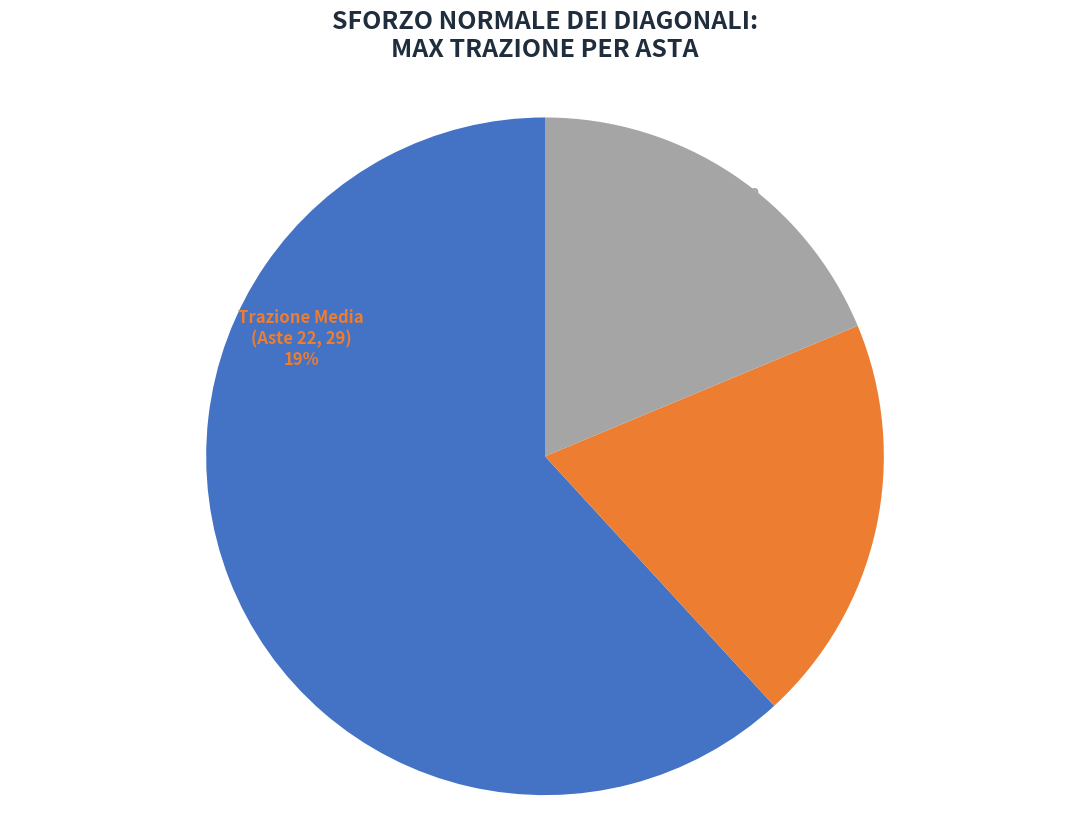

Between 28 and 30, which is larger?

30